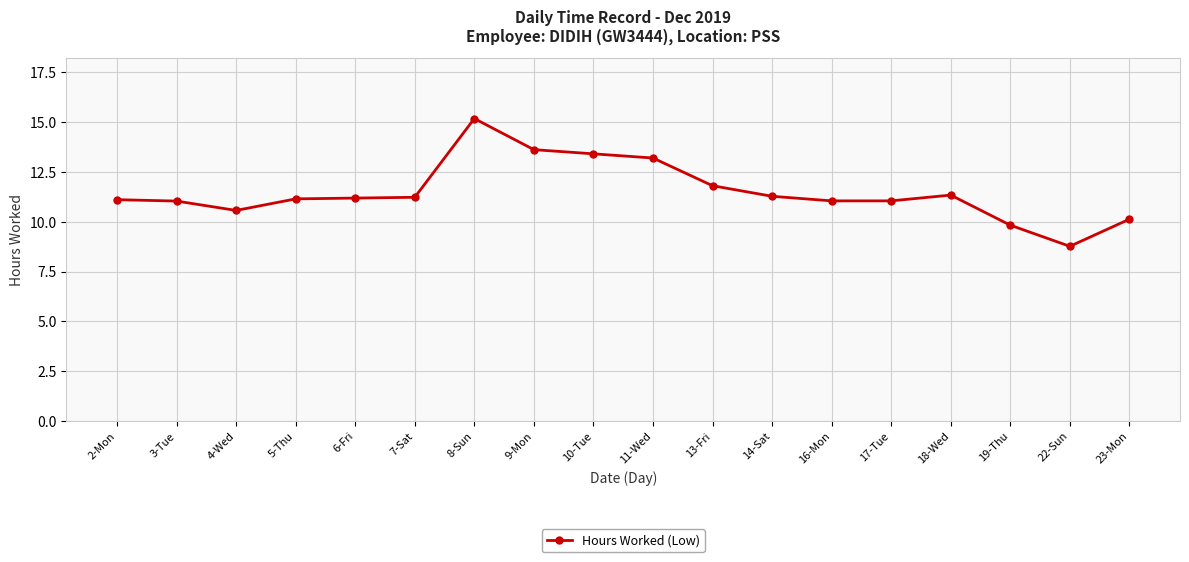

Which has a higher value, 22-Sun or 3-Tue?

3-Tue